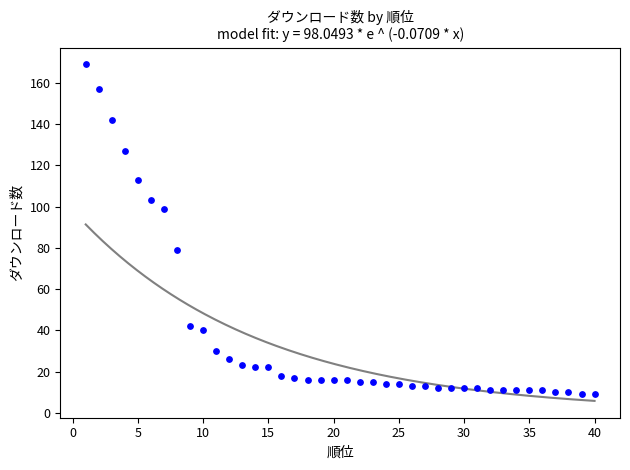

What is the range of Y values (max minus min)?

160